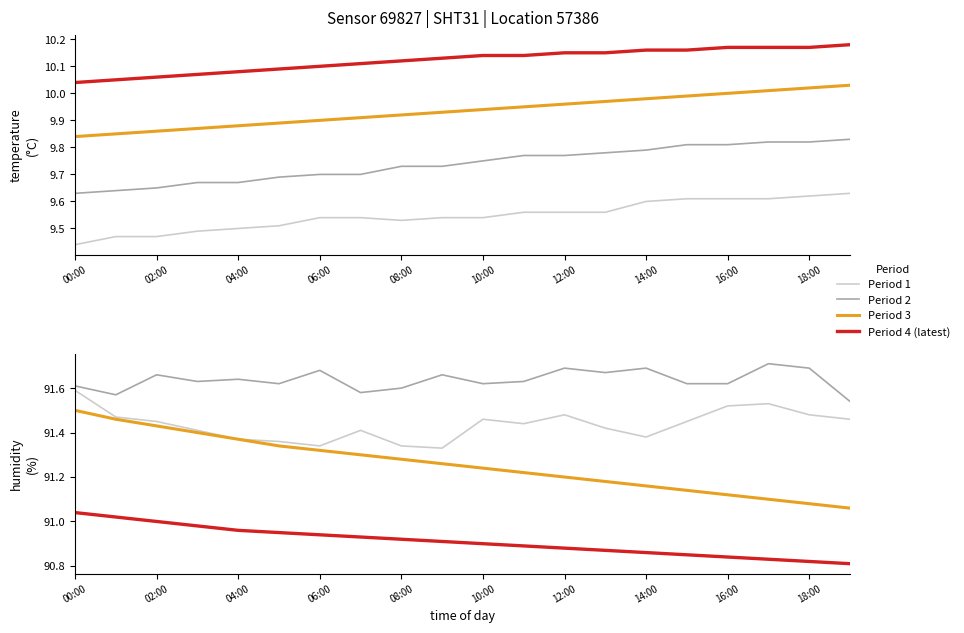

Is this an area chart (filled region under the line)?

No